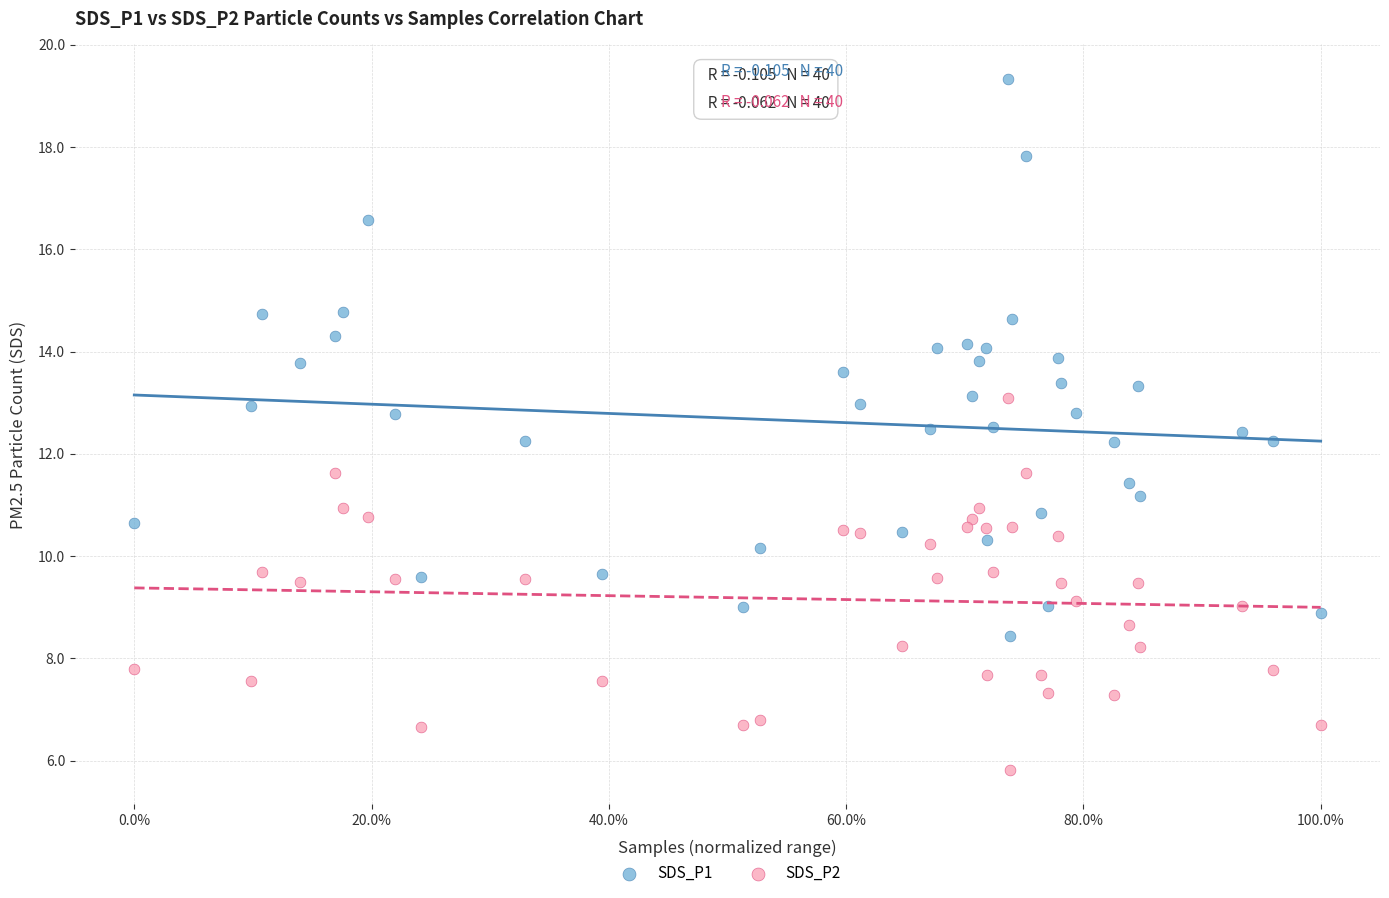

Across all data points, what is the range of X values (max minus min)?

1.0